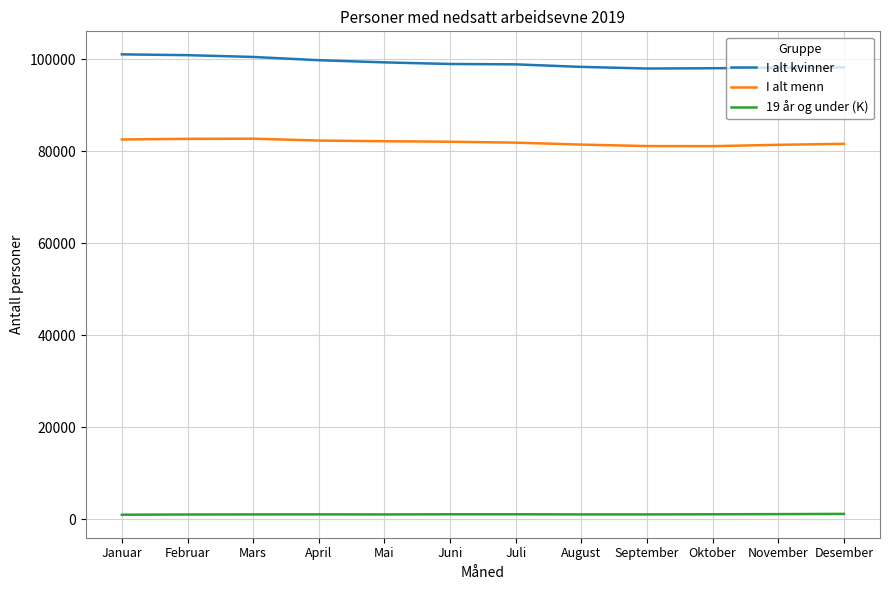

What is the highest value of the I alt menn series?

82759